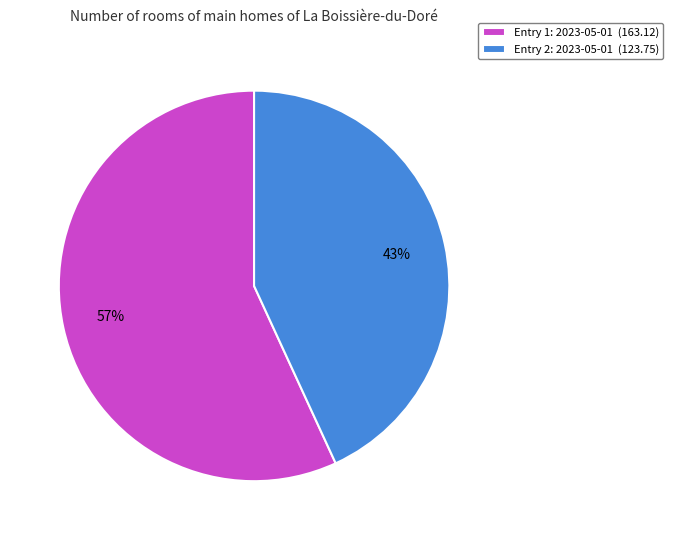

Is it true that Entry 2: 2023-05-01 (123.75) is 57% of the pie?

False